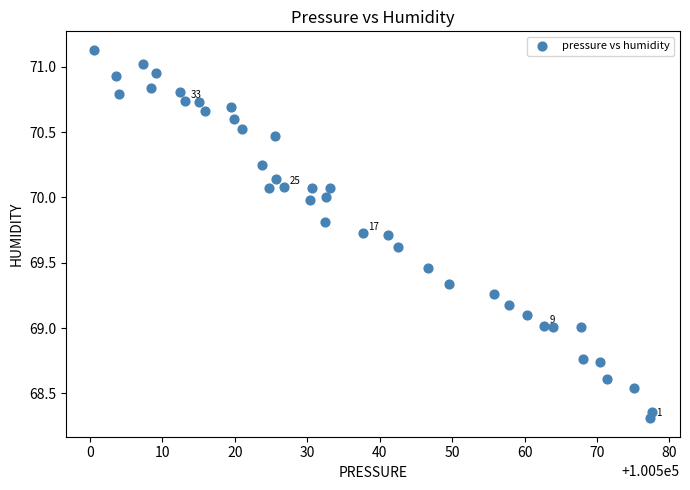

What is the range of X values (max minus min)?

77.0